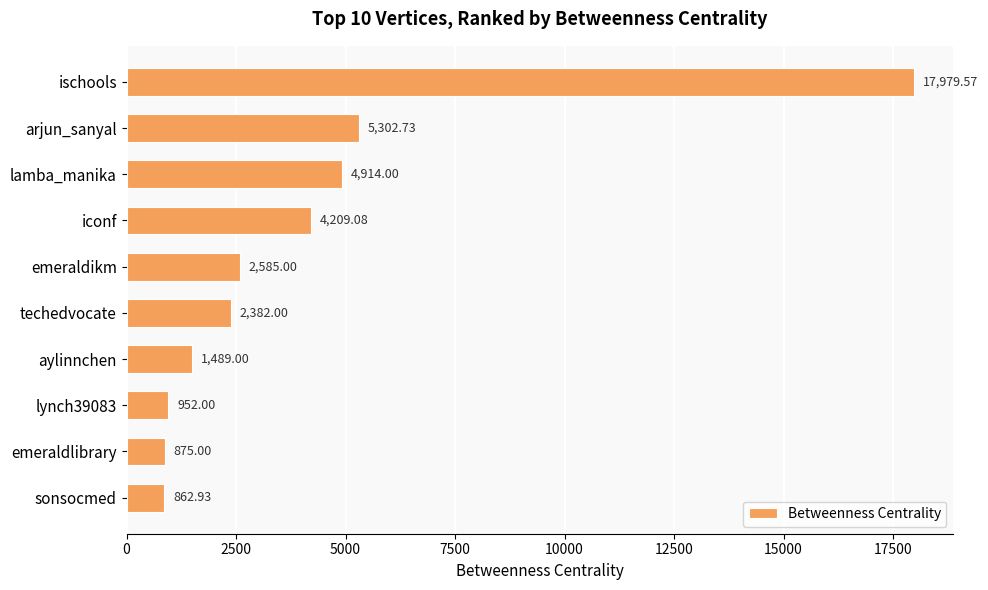

Which has a higher value, aylinnchen or lamba_manika?

lamba_manika